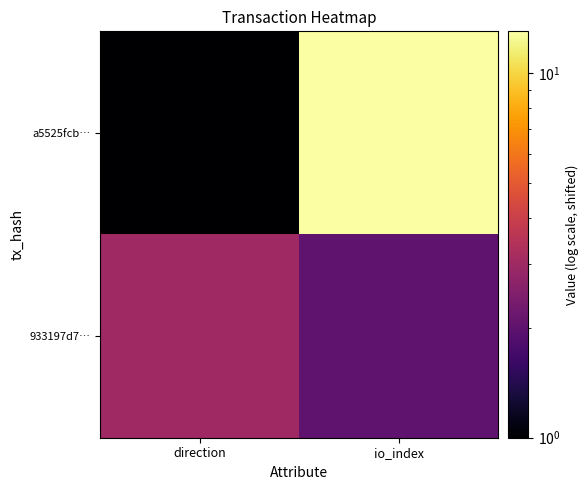

Rank the series by their average value, from lowest to highest.

933197d7…, a5525fcb…